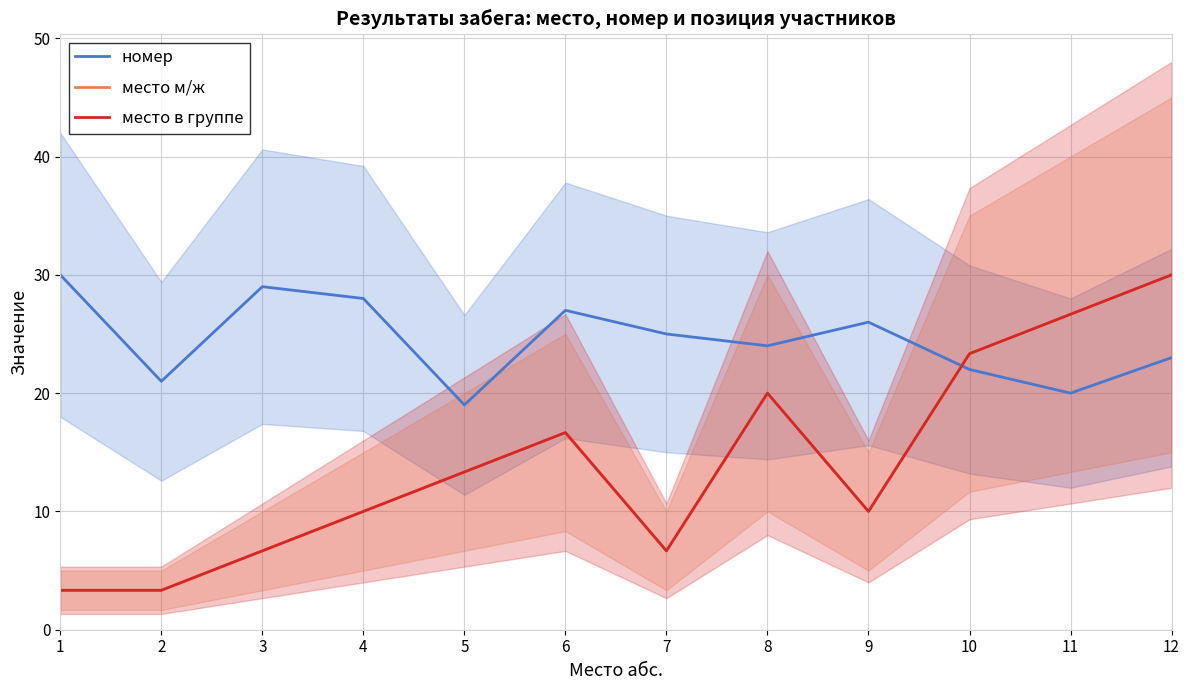

What is the value of the номер point at the 10th from the left?

22.0